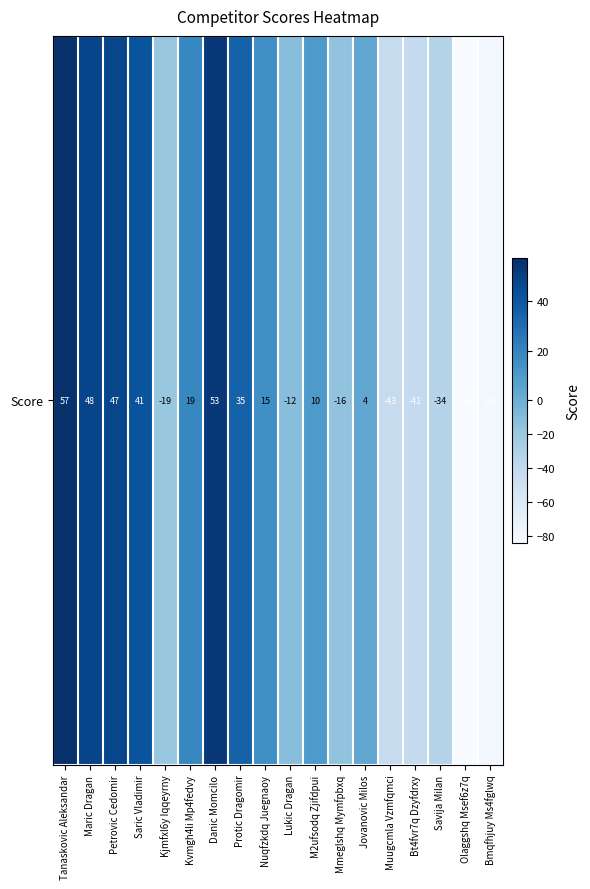

True or false: the data shows -122 at Olaggshq Msef6z7q.

False